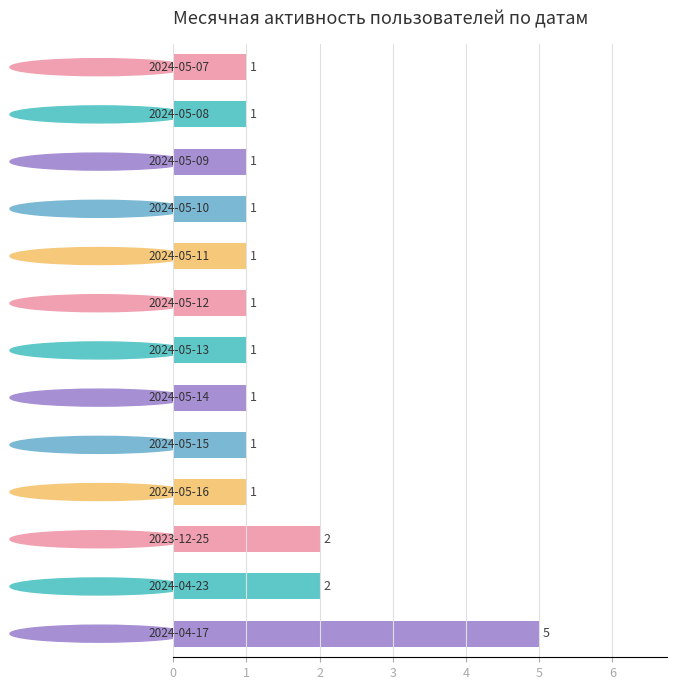

What is the smallest value displayed?

1